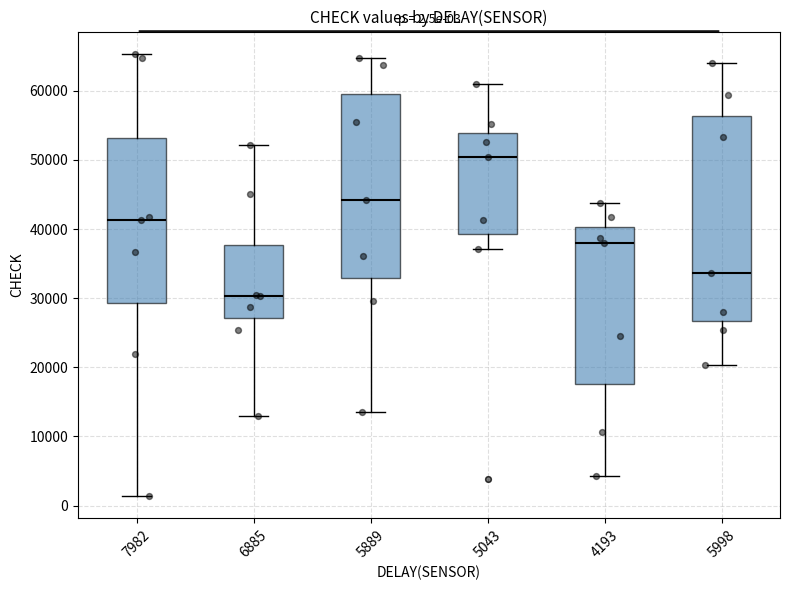

Comparing the boxes themselves (not the whiskers), which one is the tallest?

5998